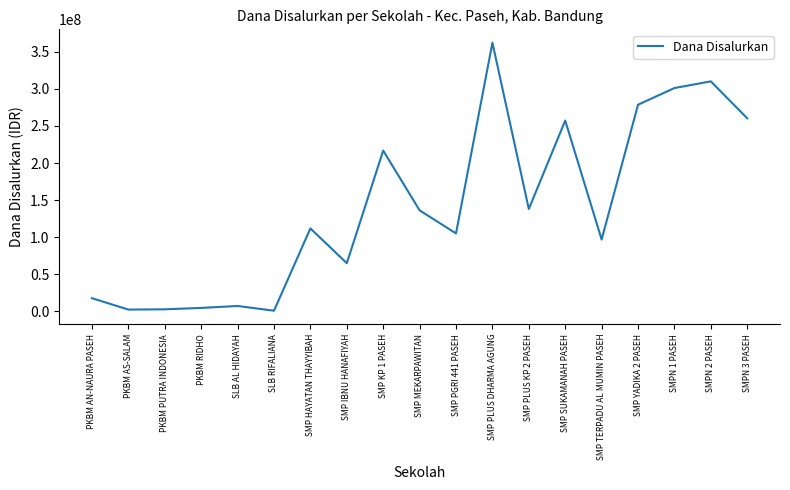

What is the minimum value shown in the chart?

750000